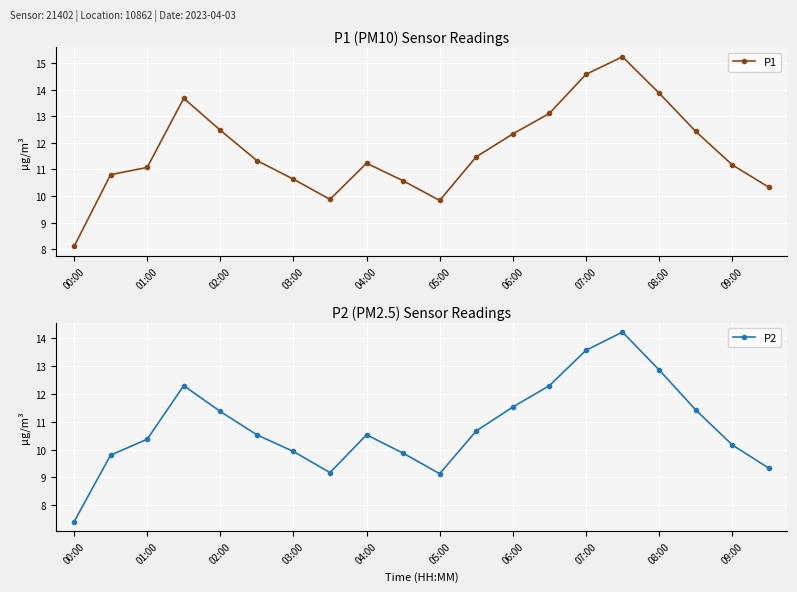

List the series in order of their overall mean, lowest first.

P2, P1